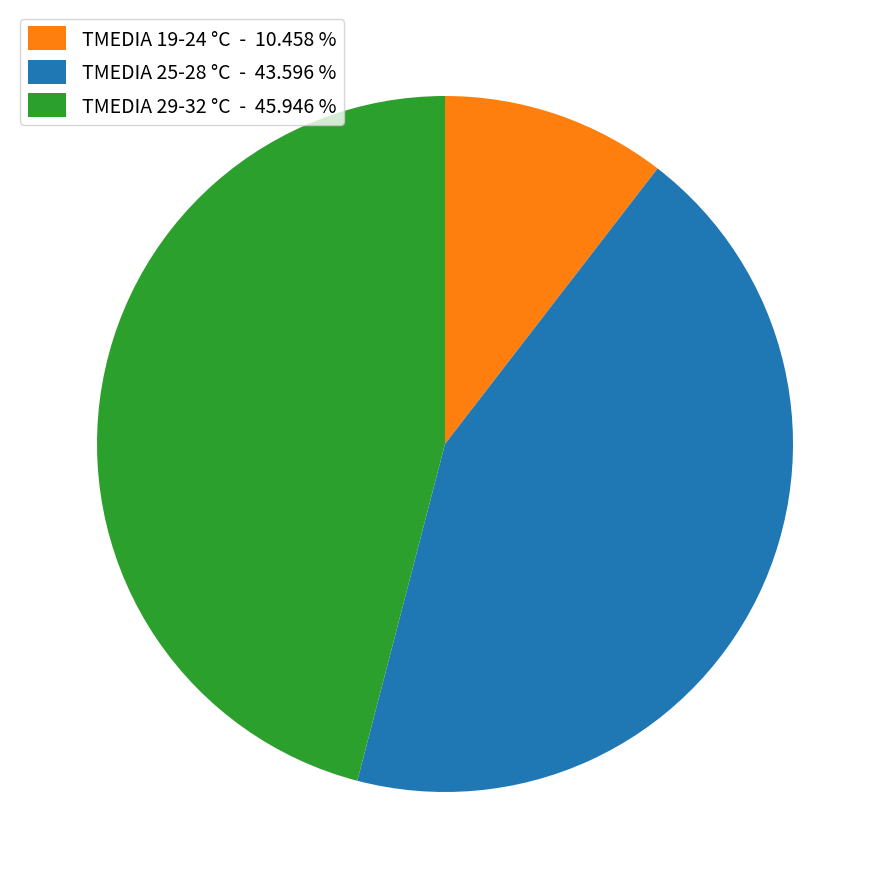

Count the number of slices in the pie.

3